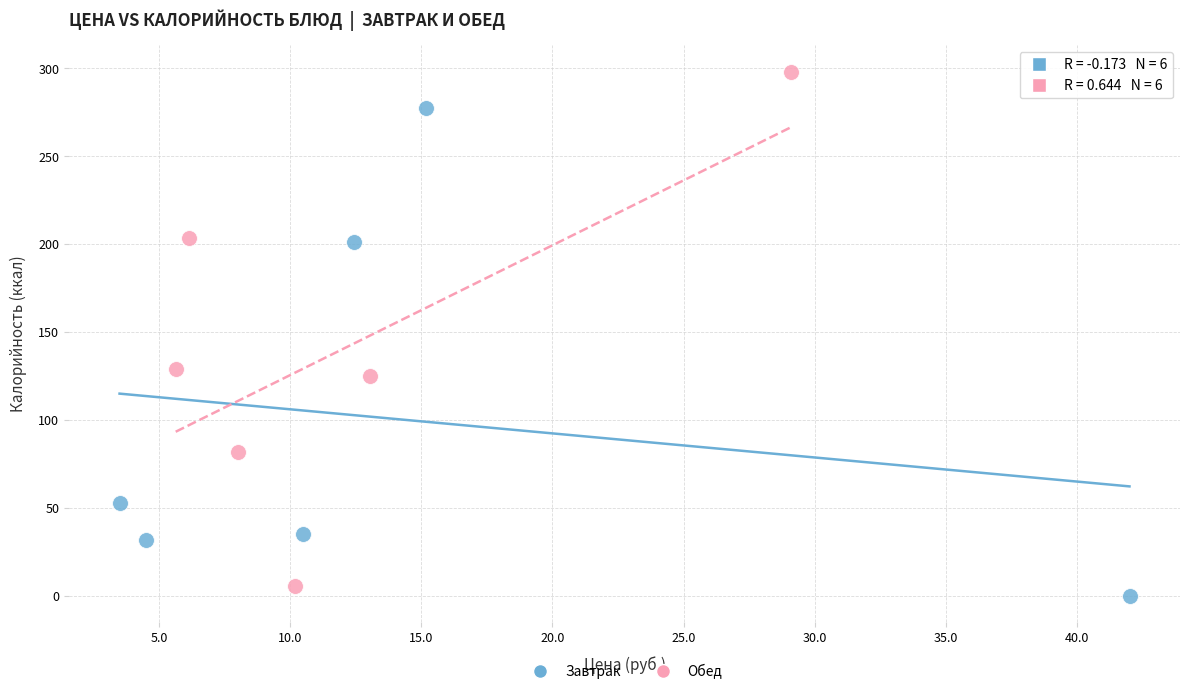

Which series has the largest Y range (max minus min)?

Обед